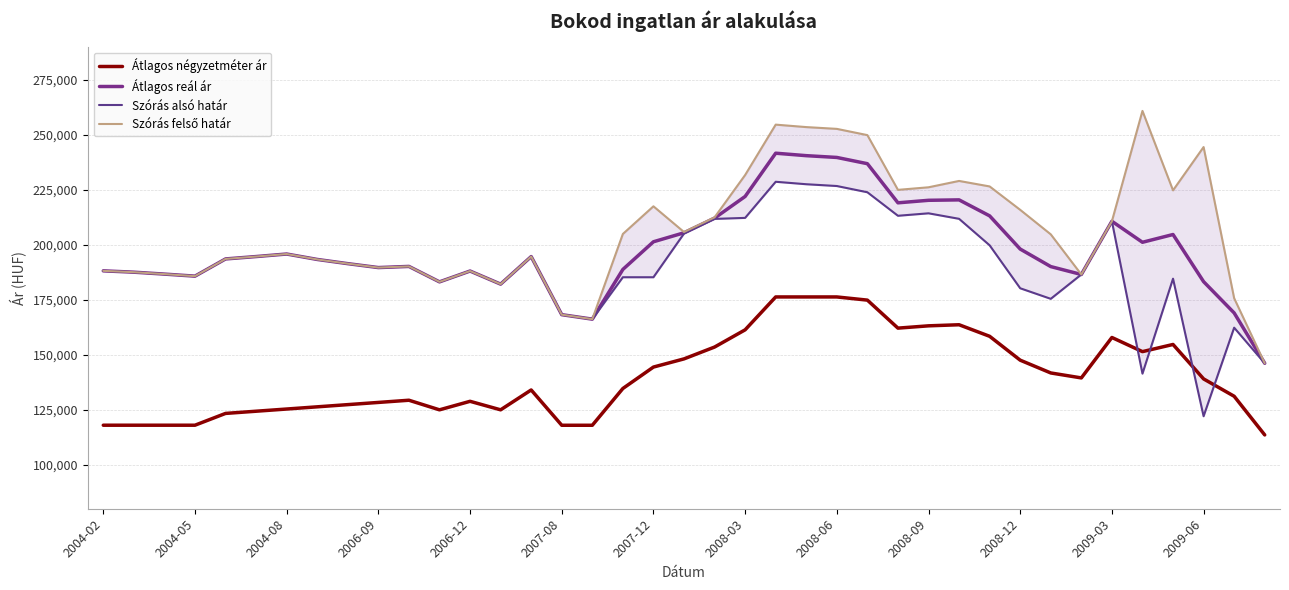

What is the lowest value of the Átlagos reál ár series?

146187